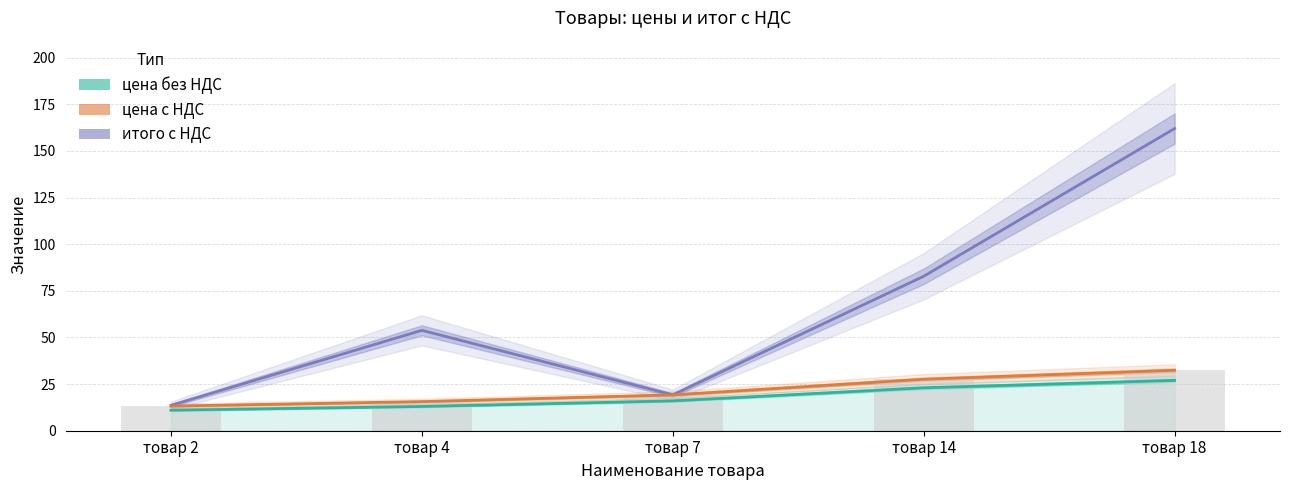

What is the value of the цена с НДС bar at the 5th from the left?

32.4